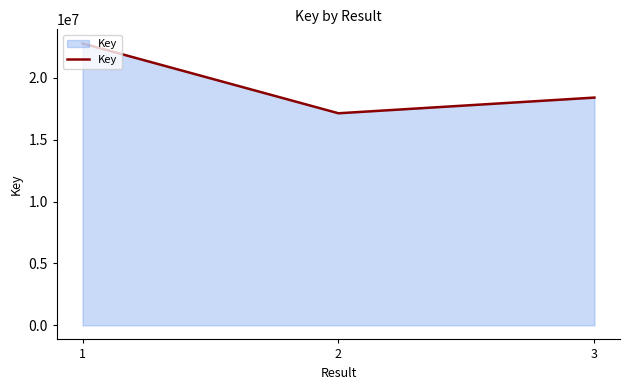

What is the sum of all values?

58302507